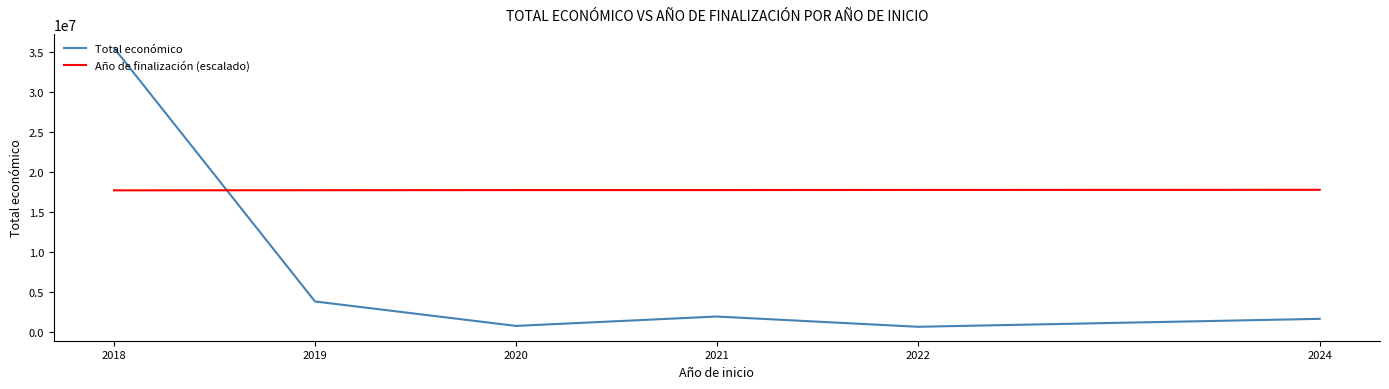

Is the value of Año de finalización (escalado) at 2020 greater than the value of Total económico at 2022?

Yes